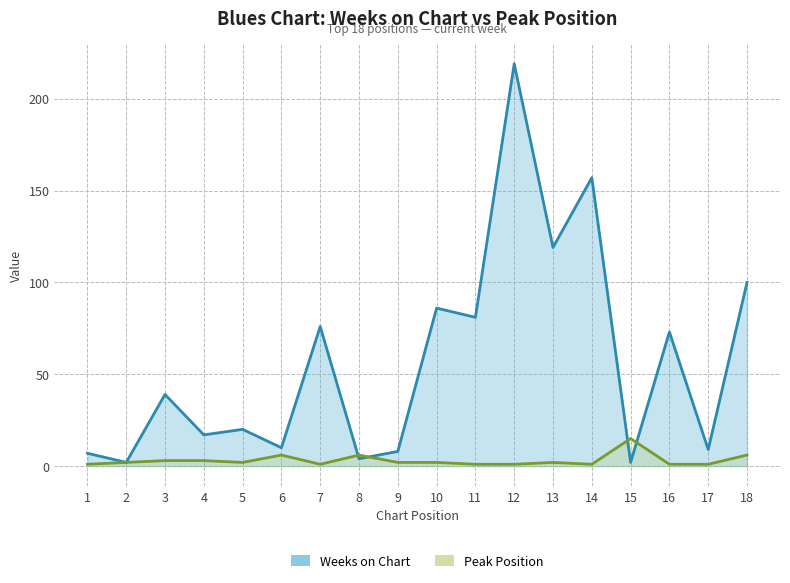

Which series has the largest total across all categories?

Weeks on Chart